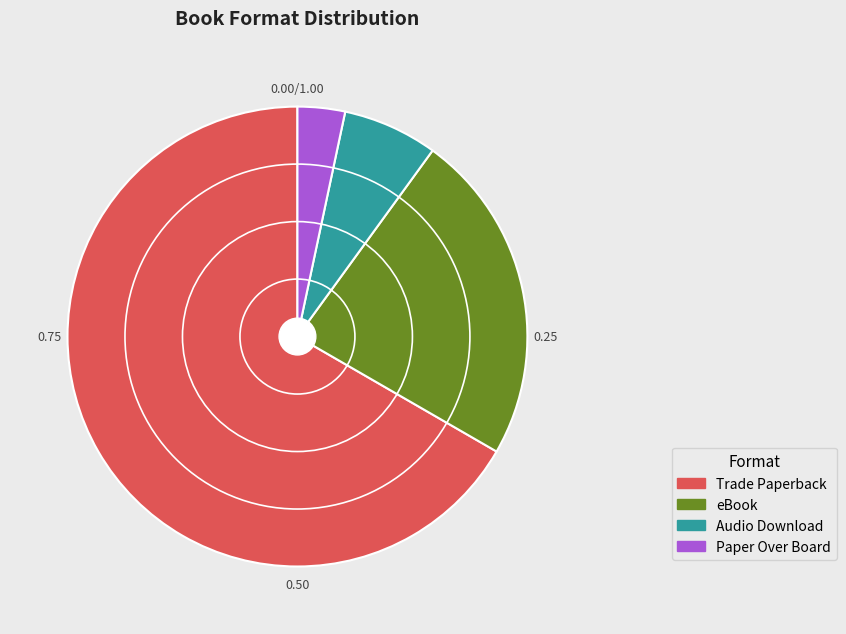

How many segments does this pie chart have?

4